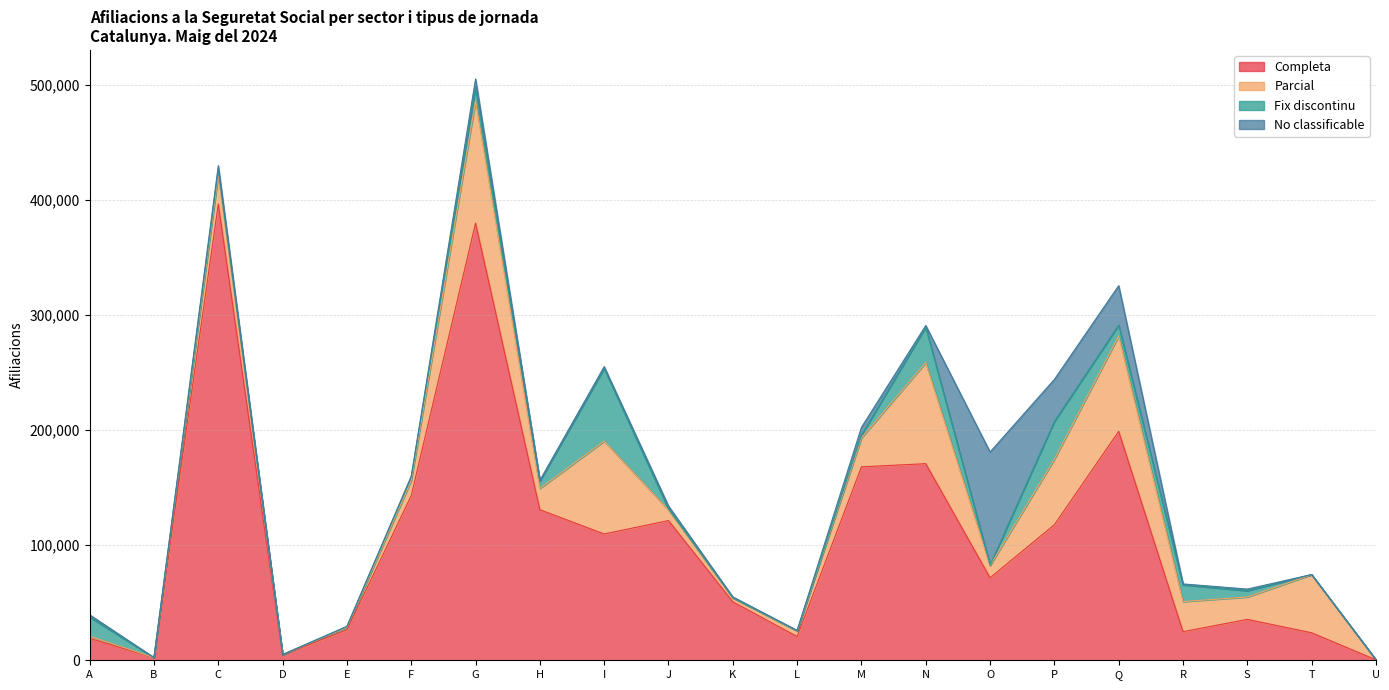

How many interior local valleys does the No classificable series have?

7